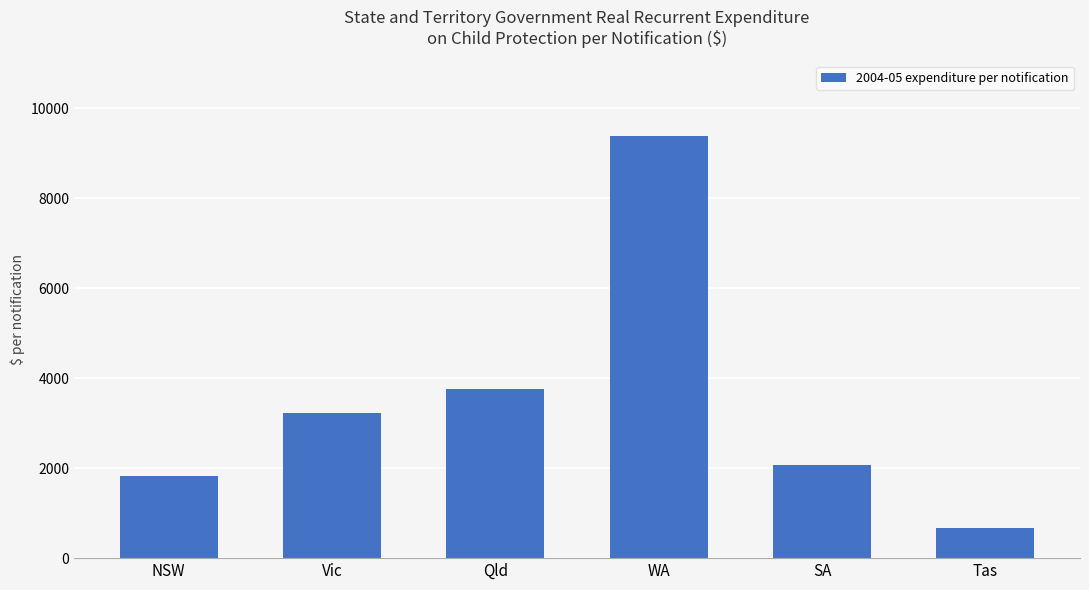

The value at WA is 9376.8. True or false?

True